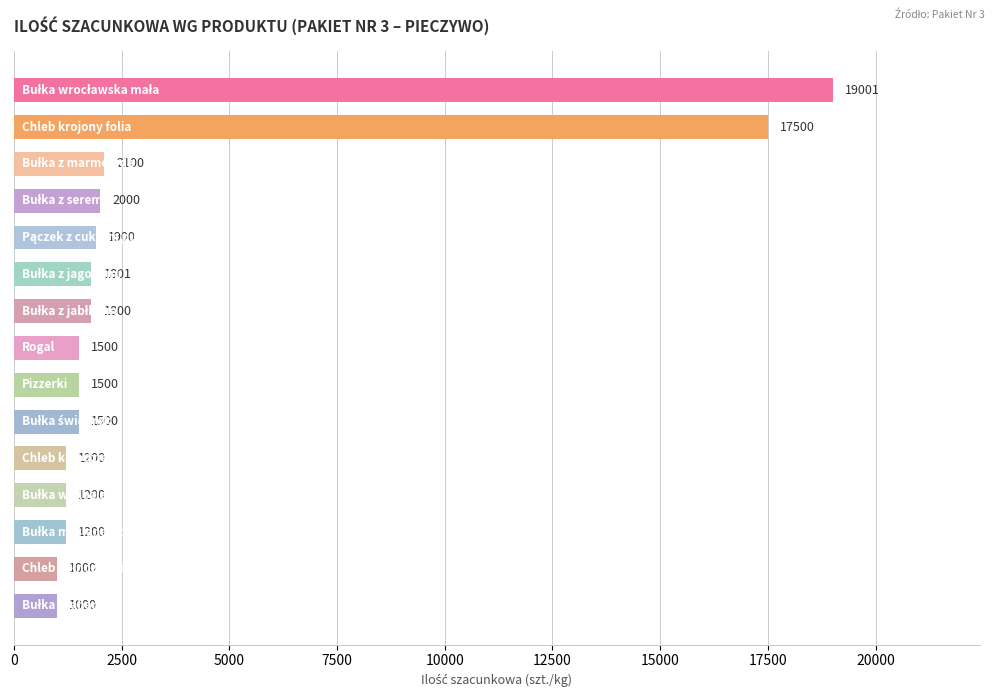

What is the value of the 11th bar from the top?

1200